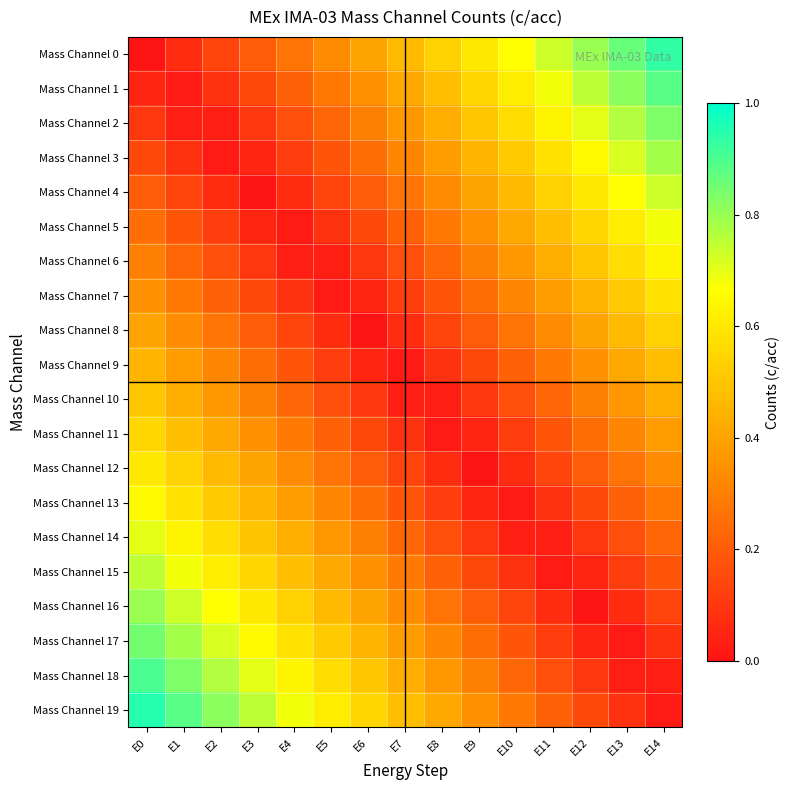

Rank the series by their maximum value, from highest to lowest.

Mass Channel 19, Mass Channel 0, Mass Channel 18, Mass Channel 1, Mass Channel 17, Mass Channel 2, Mass Channel 16, Mass Channel 3, Mass Channel 15, Mass Channel 4, Mass Channel 14, Mass Channel 5, Mass Channel 13, Mass Channel 6, Mass Channel 12, Mass Channel 7, Mass Channel 11, Mass Channel 8, Mass Channel 10, Mass Channel 9